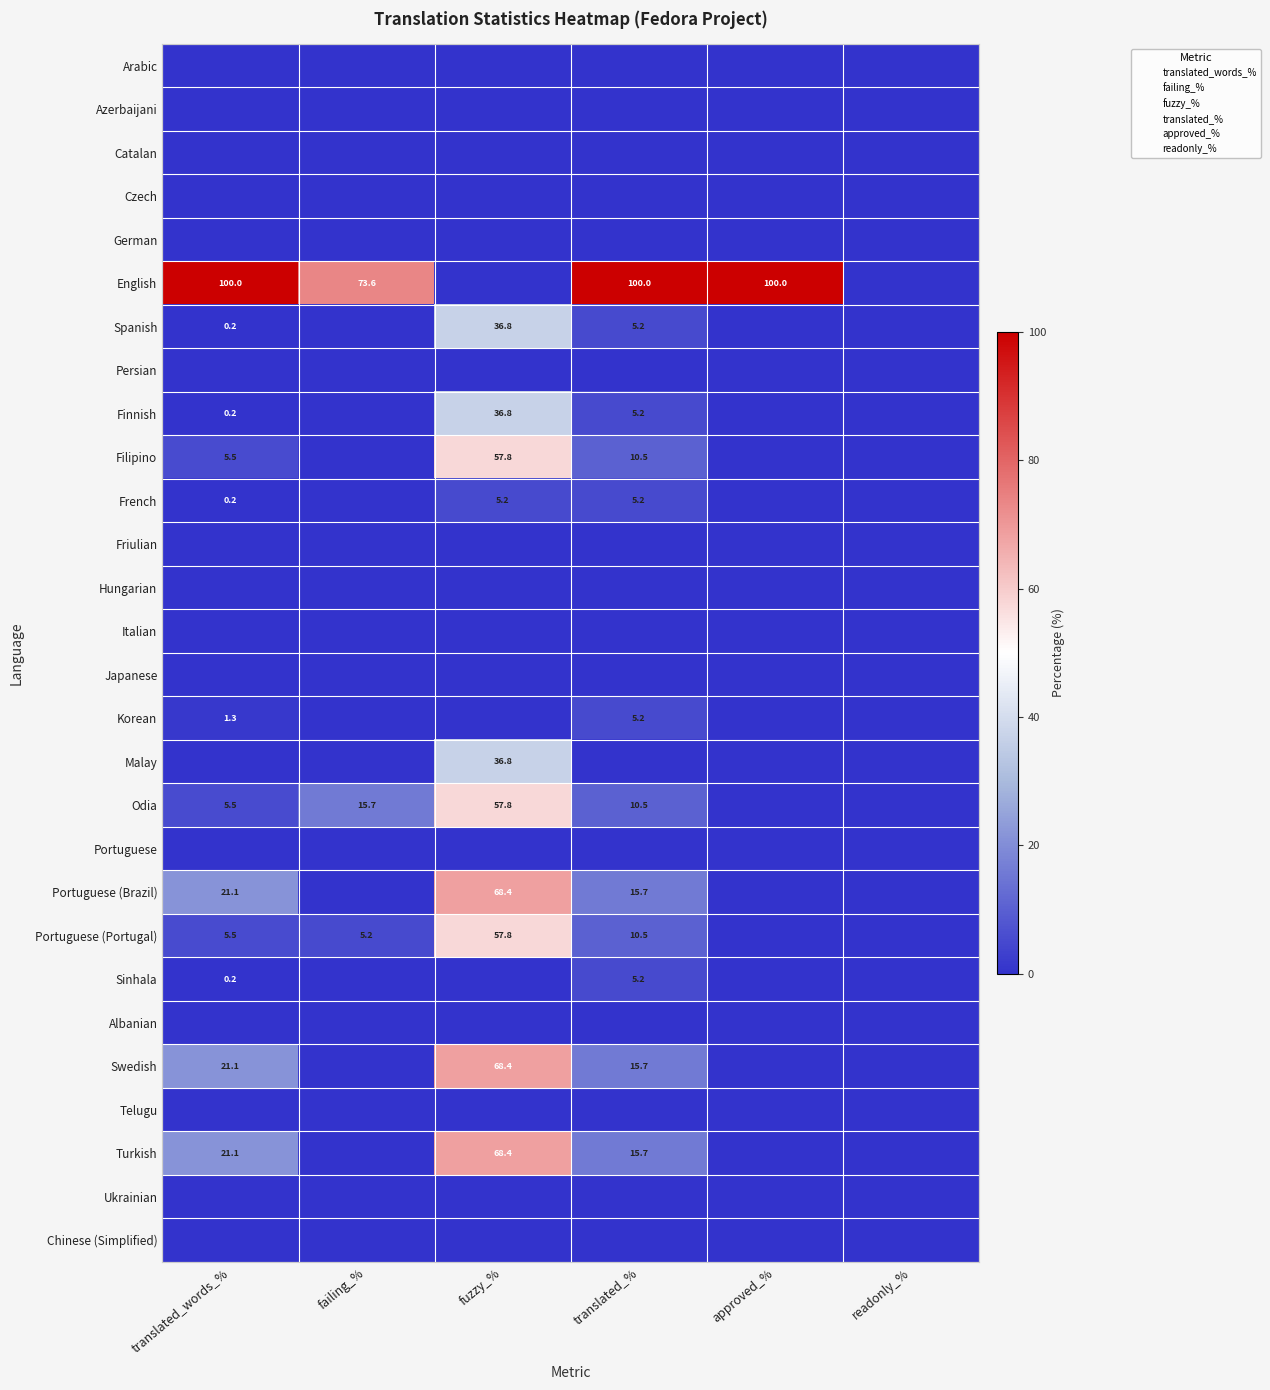

True or false: German has a value of 0.0 at 5.

True